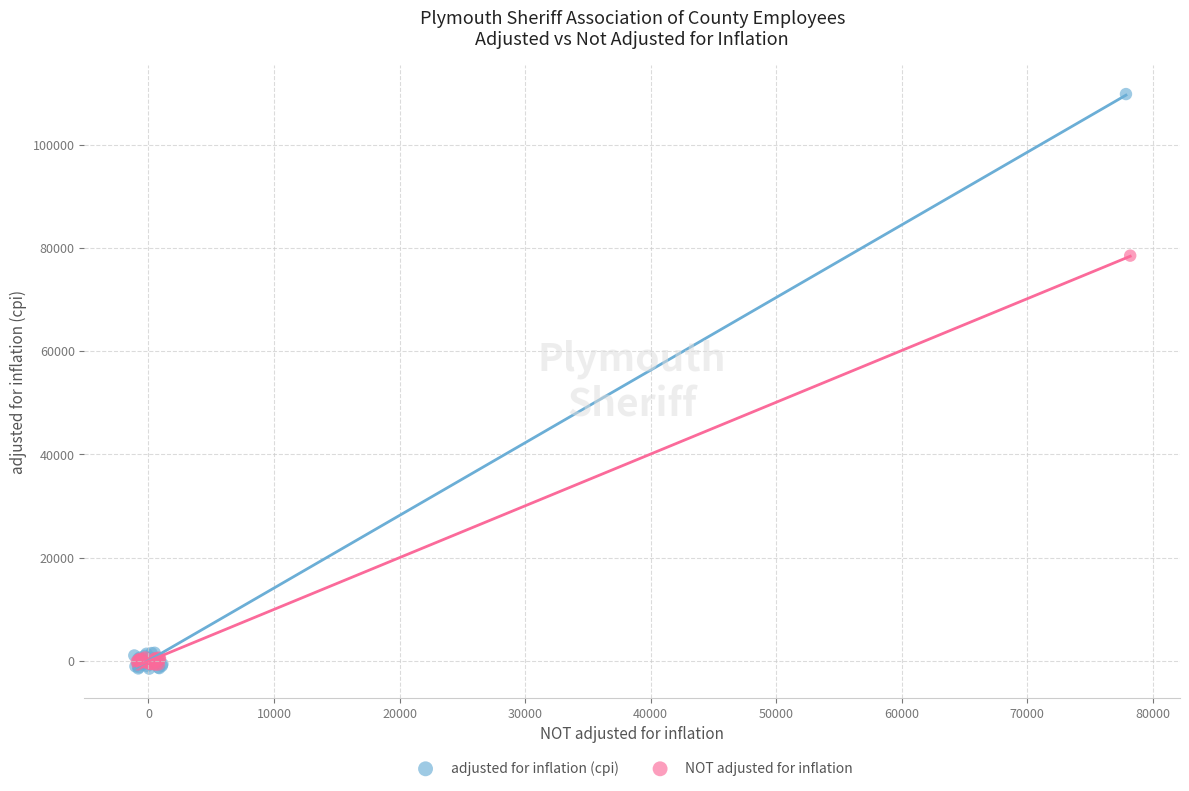

Which series has the widest spread of Y values?

adjusted for inflation (cpi)